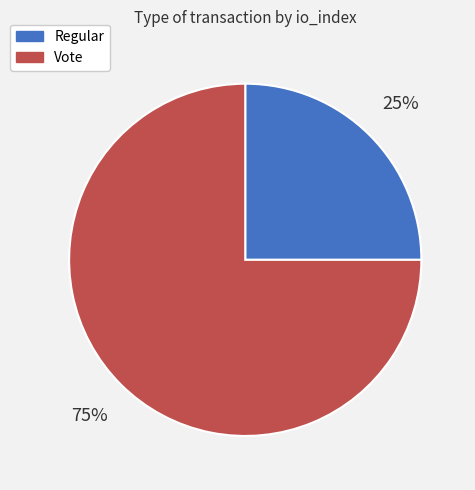

Which has a higher value, Regular or Vote?

Vote